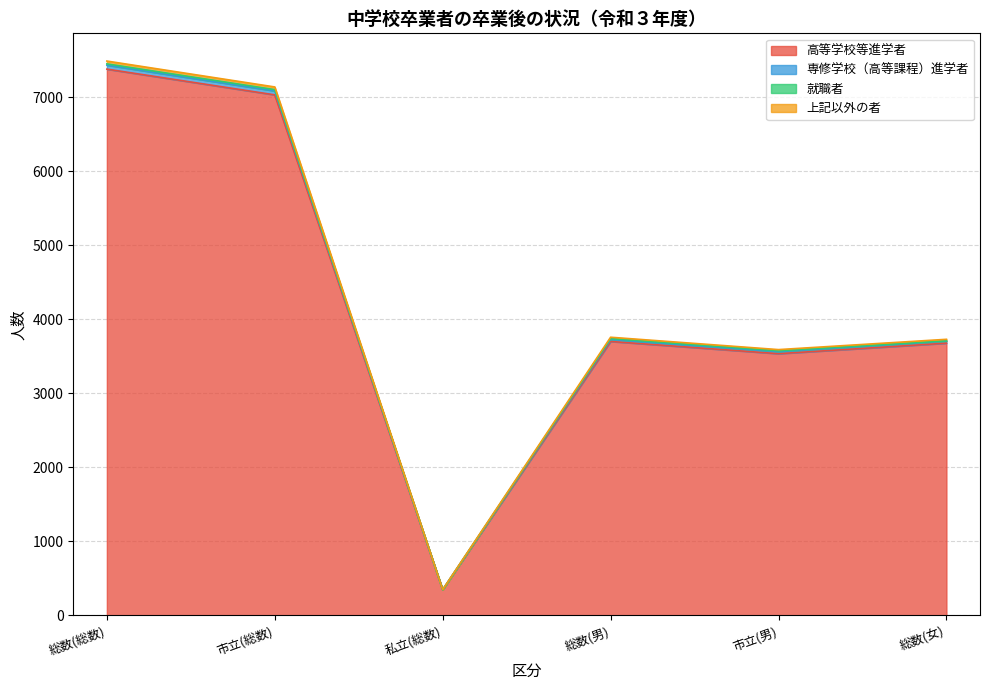

The 高等学校等進学者 series shows 4770 at 市立(男). True or false?

False